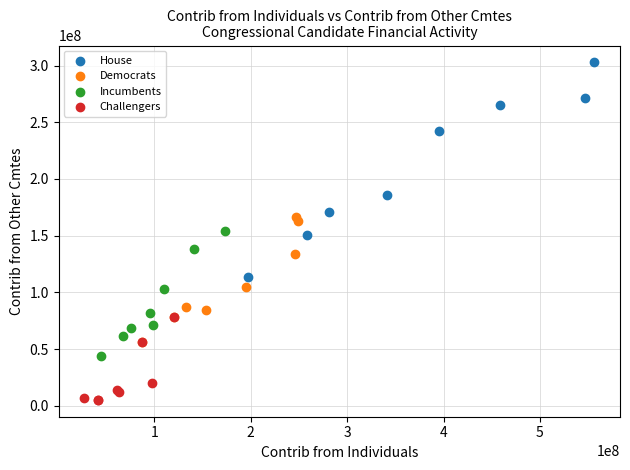

Which series reaches the minimum Y coordinate?

Challengers